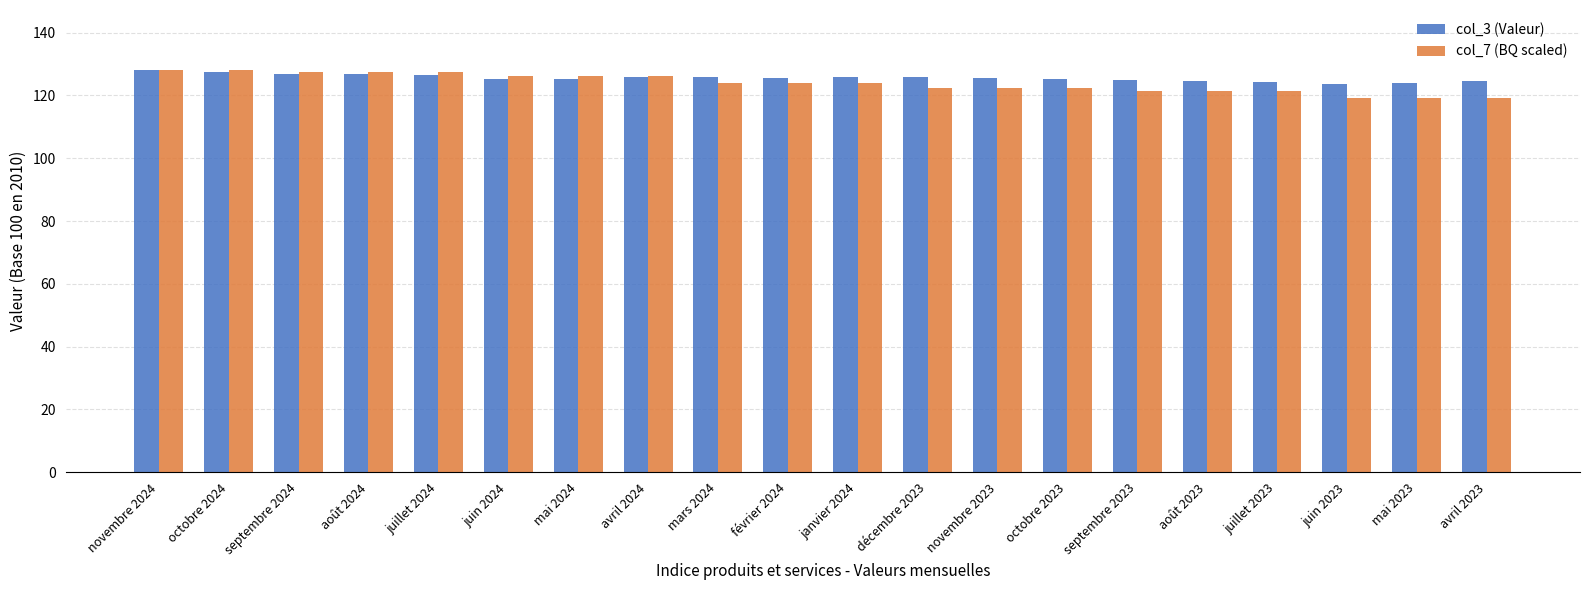

Read the col_3 (Valeur) value at juin 2023.

123.5